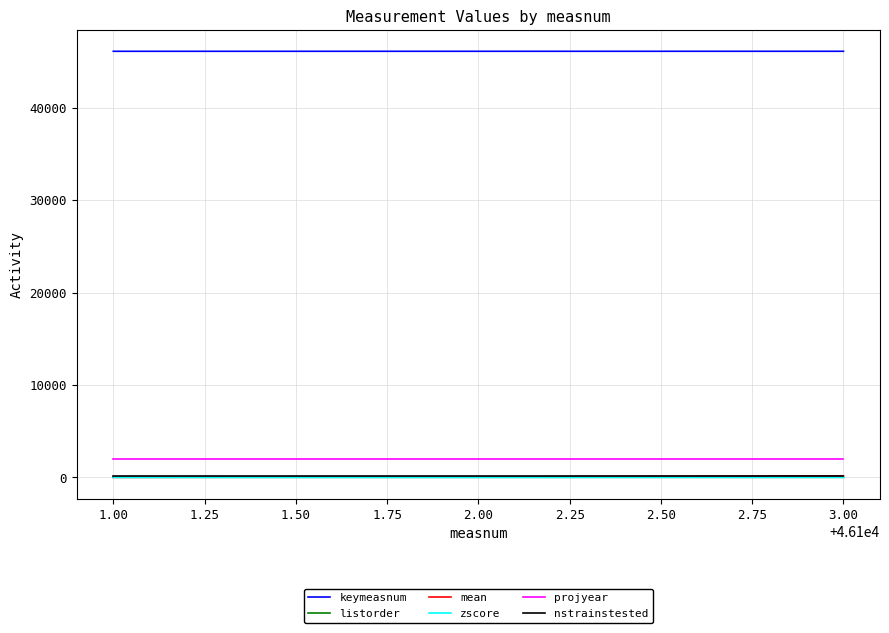

Is the value of listorder at 1.00 greater than the value of projyear at 1.00?

No